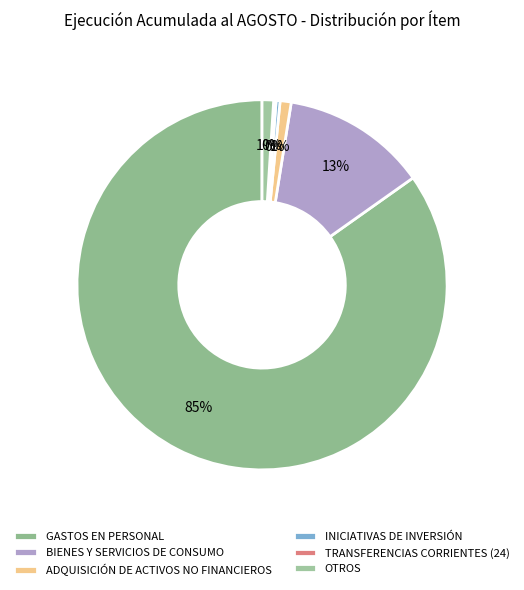

Rank the categories by value from lowest to highest.

TRANSFERENCIAS CORRIENTES (24), INICIATIVAS DE INVERSIÓN, ADQUISICIÓN DE ACTIVOS NO FINANCIEROS, OTROS, BIENES Y SERVICIOS DE CONSUMO, GASTOS EN PERSONAL